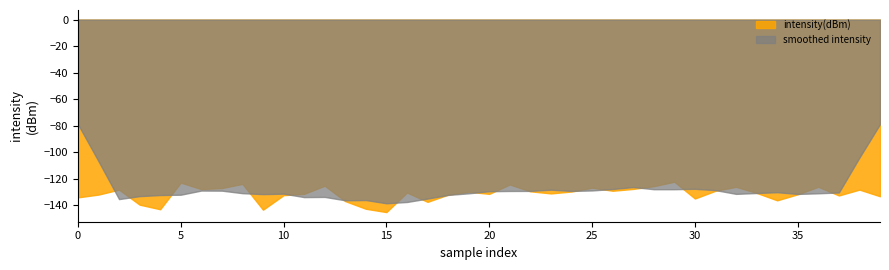

What is the difference between the second highest and minimum values?

22.2